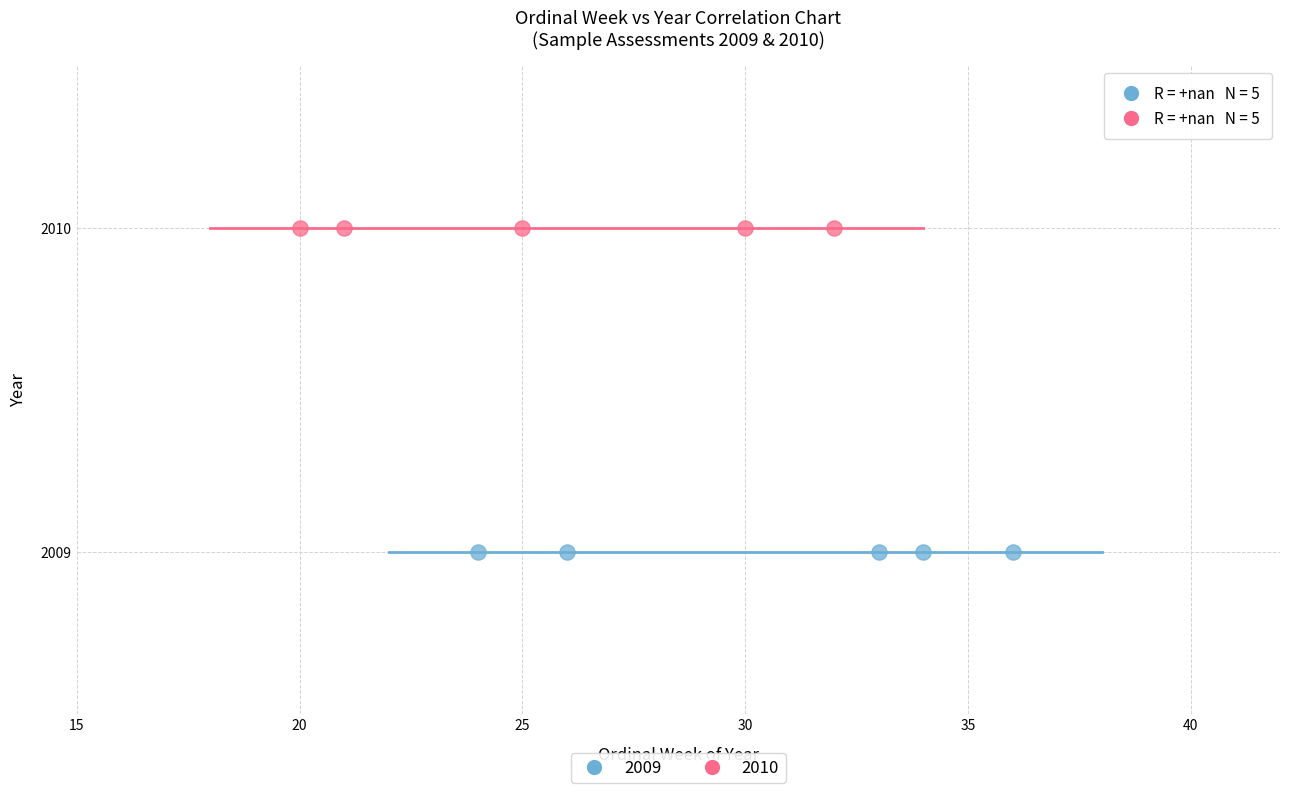

What are all the series names shown in the legend?

2009, 2010